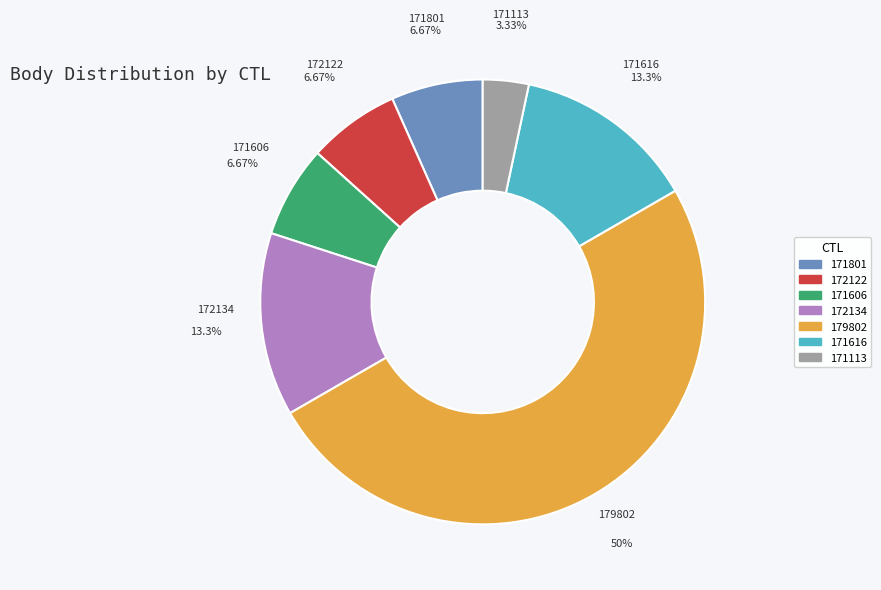

Between 179802 and 171113, which is larger?

179802